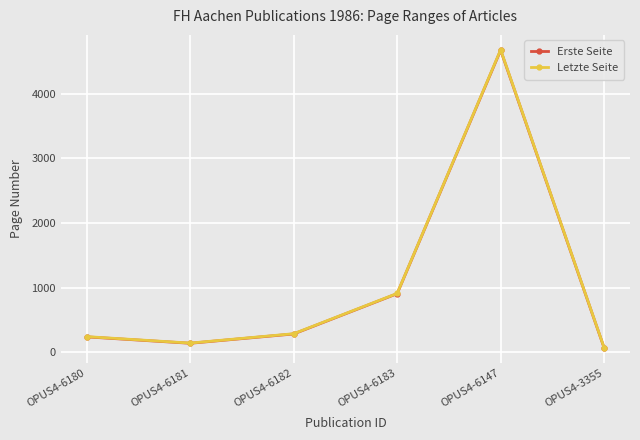

What is the value of the Erste Seite point at the 3rd from the left?

283